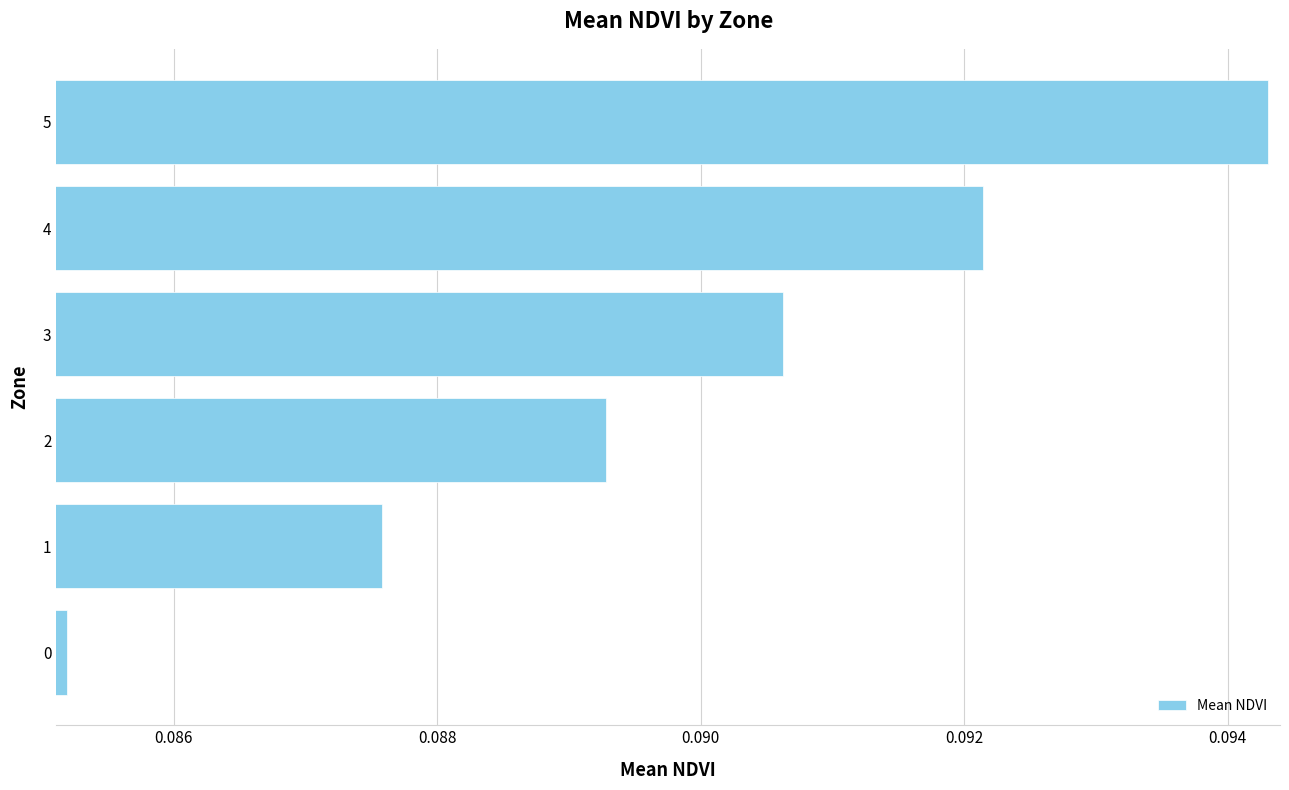

Is it true that the value at 0 is 0.2?

False